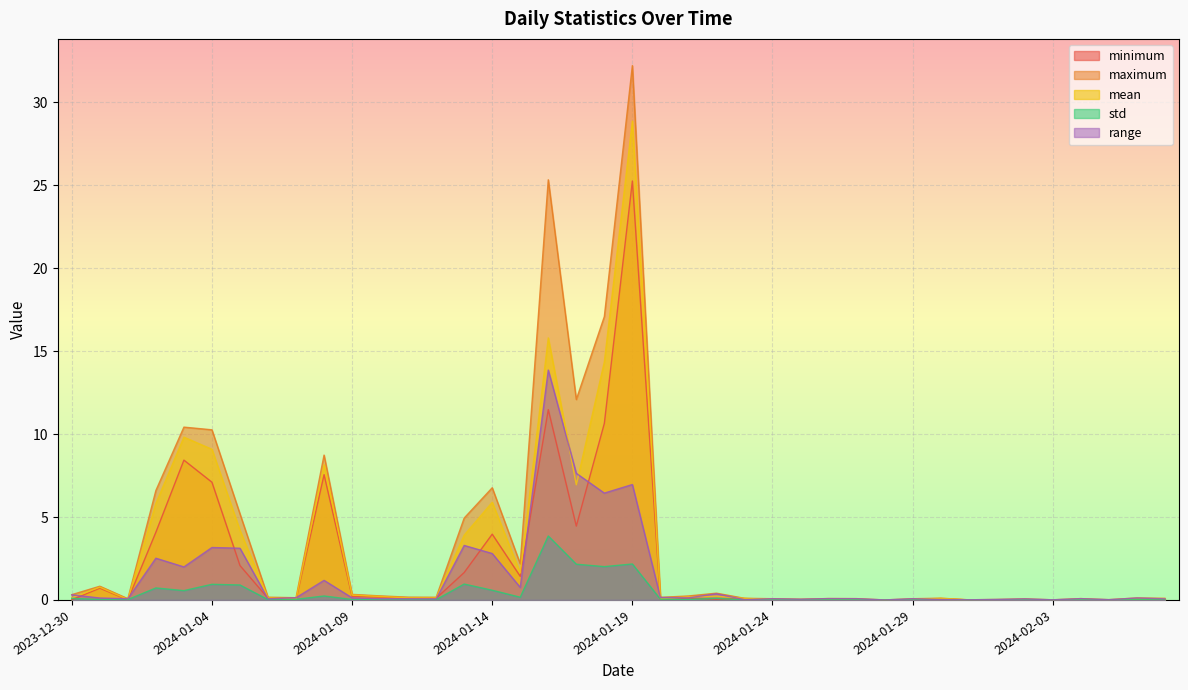

At which category is the sum across all series the highest?

2024-01-19